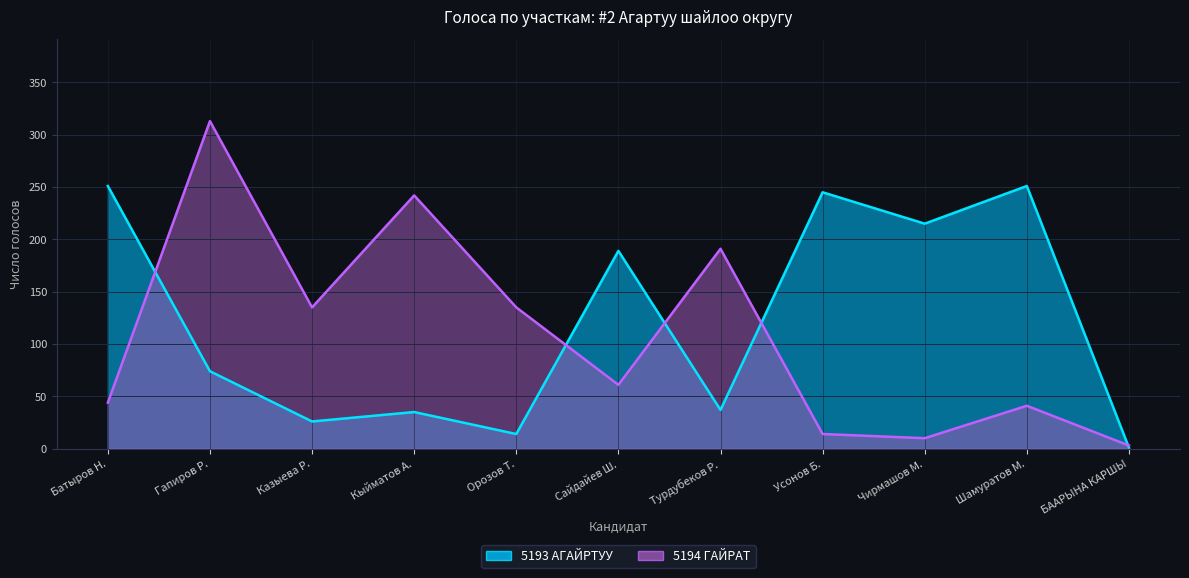

At which label does 5193 АГАЙРТУУ reach its minimum?

БААРЫНА КАРШЫ